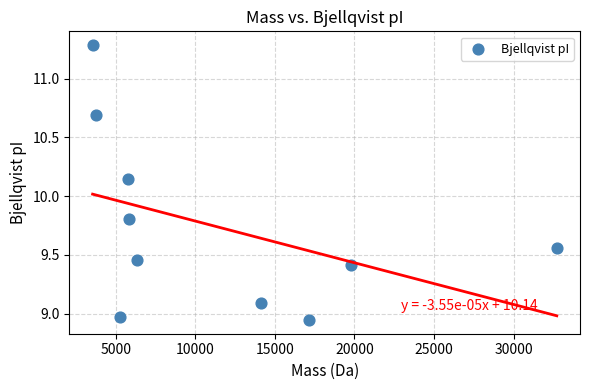

What is the average X value?

11427.4